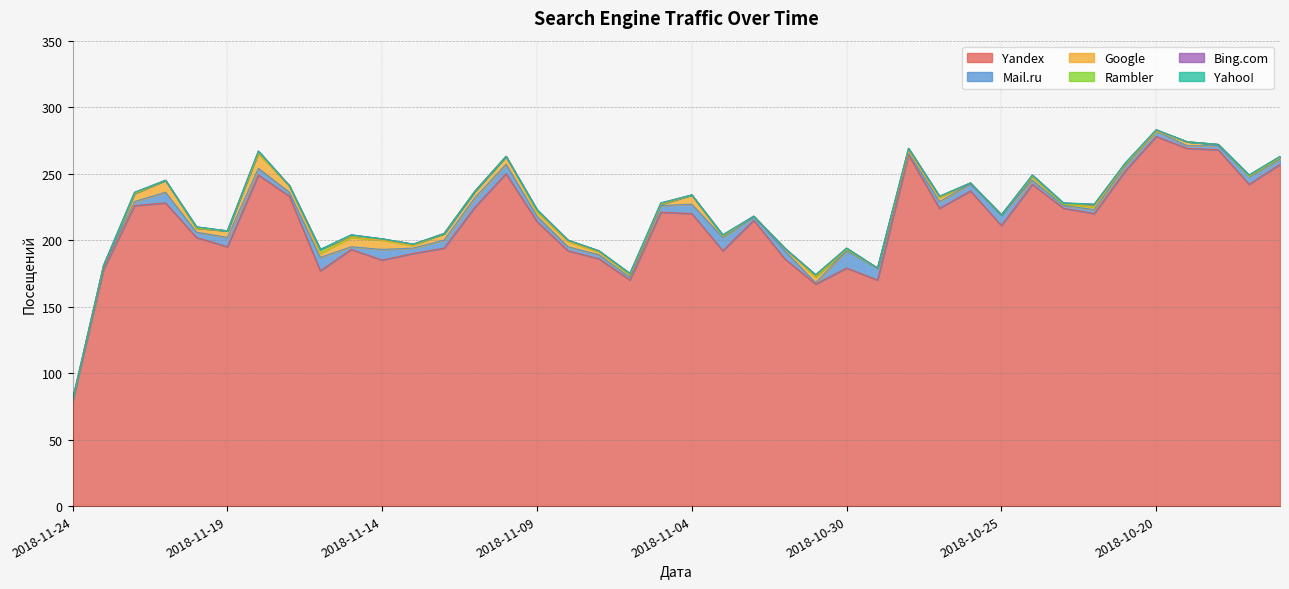

What is the greatest value displayed?

278